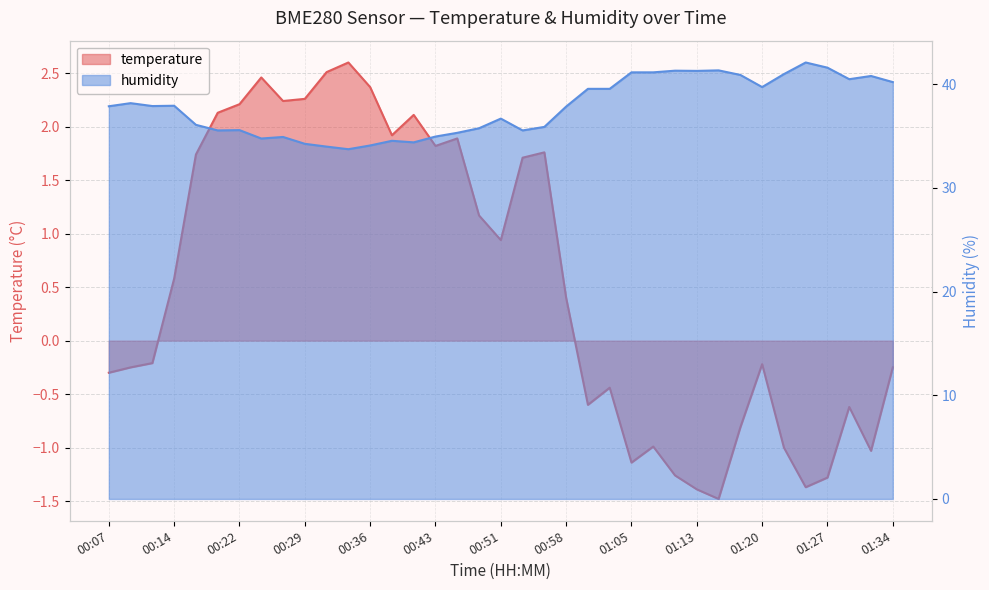

Is it true that humidity equals 49.7 at 00:34?

False